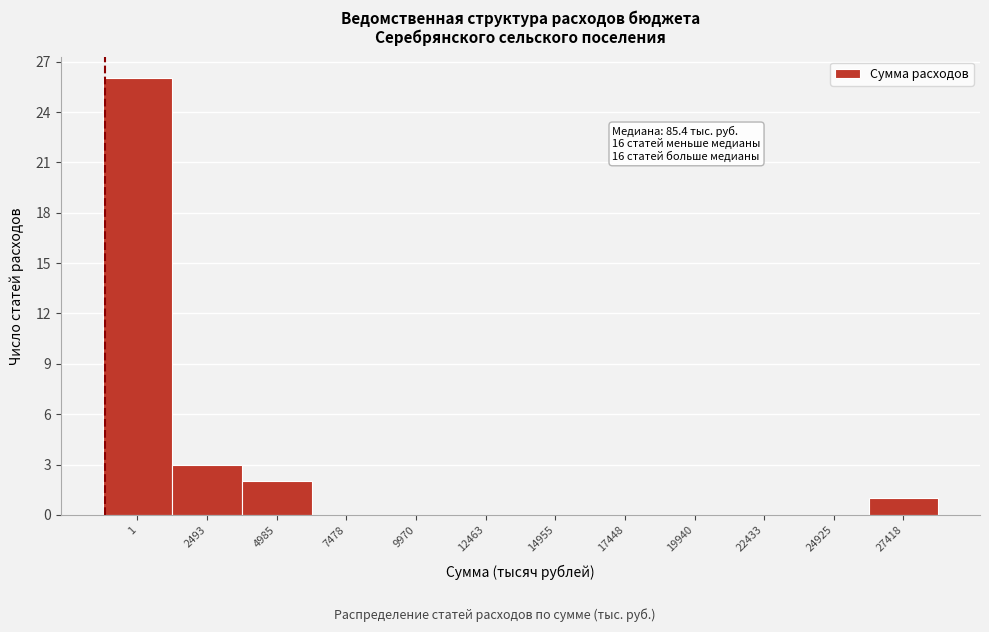

Reading right to left, what are all the values shown in this chart?

27418=1	24925=0	22433=0	19940=0	17448=0	14955=0	12463=0	9970=0	7478=0	4985=2	2493=3	1=26